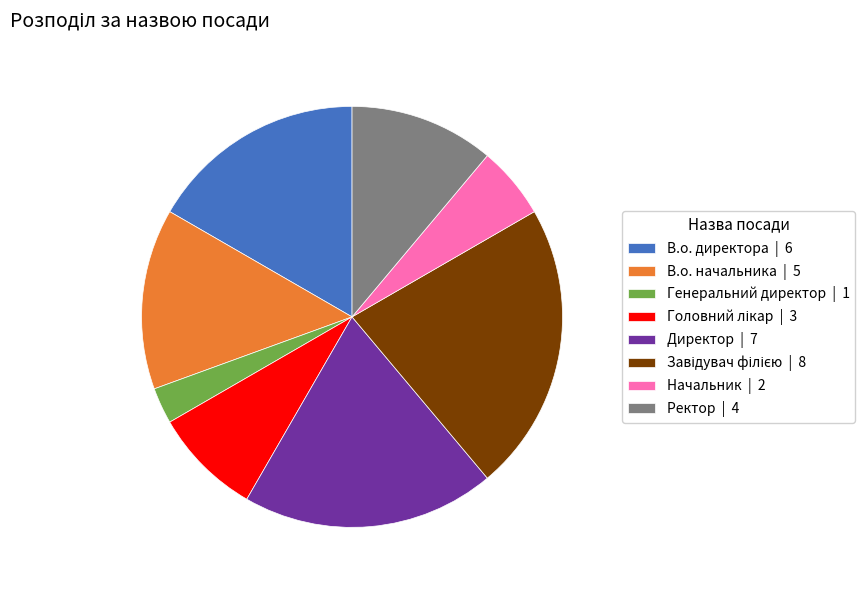

What is the ratio of the value at Начальник | 2 to the value at Генеральний директор | 1?

2.0